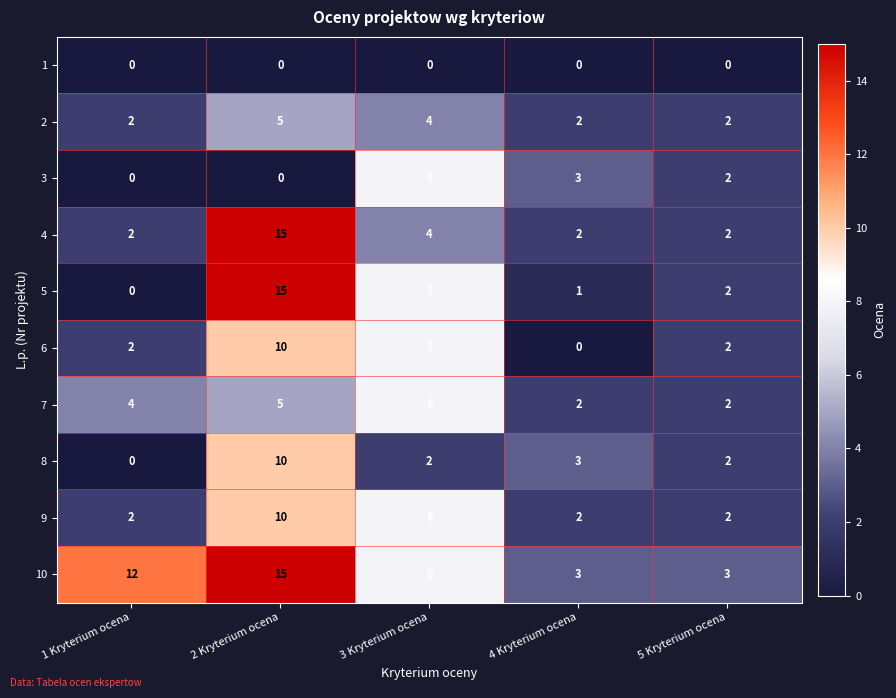

Which series has the largest total across all categories?

10